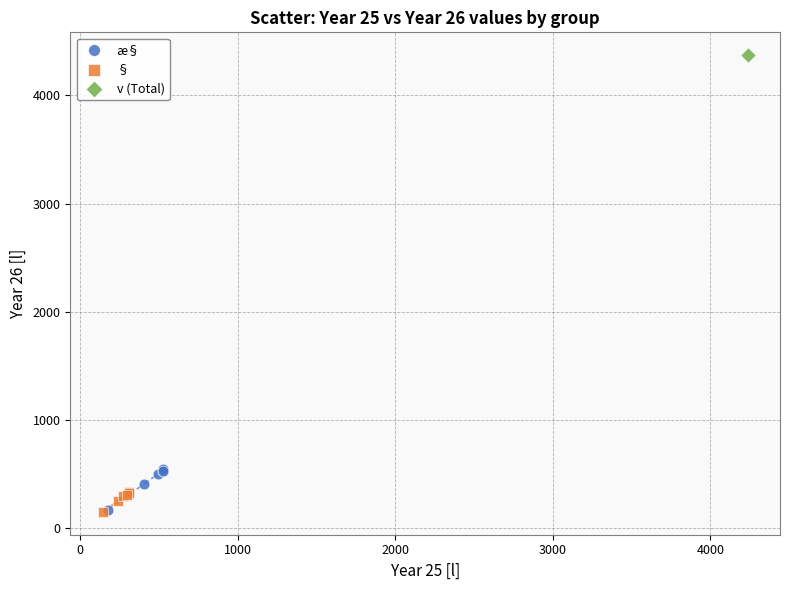

What are all the series names shown in the legend?

æ§, §, v (Total)